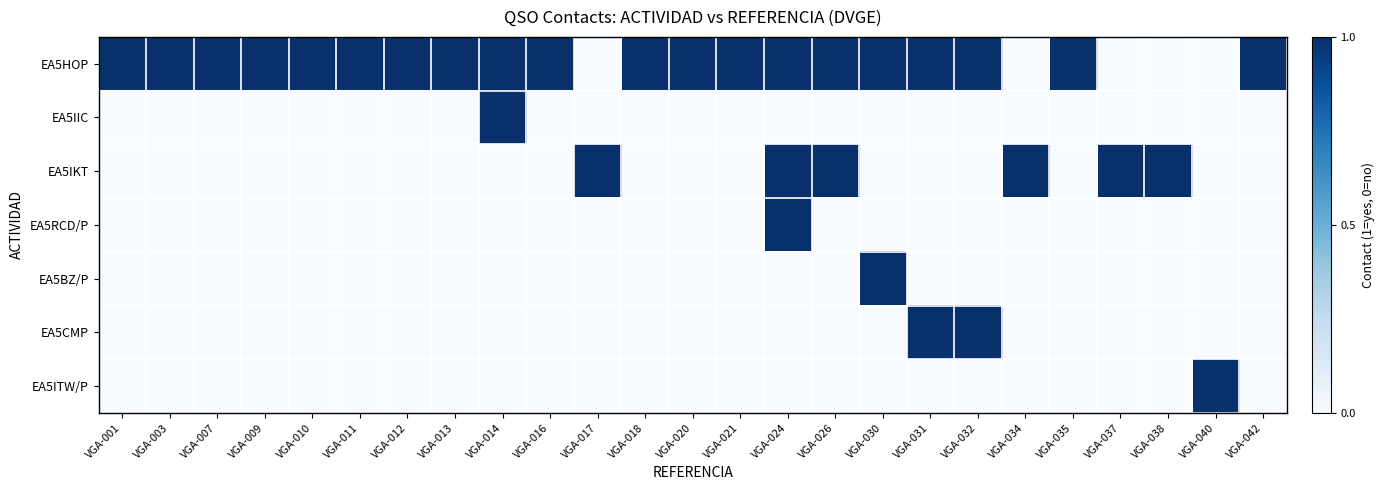

At VGA-038, list the series in order from smallest to largest.

EA5HOP, EA5IIC, EA5RCD/P, EA5BZ/P, EA5CMP, EA5ITW/P, EA5IKT